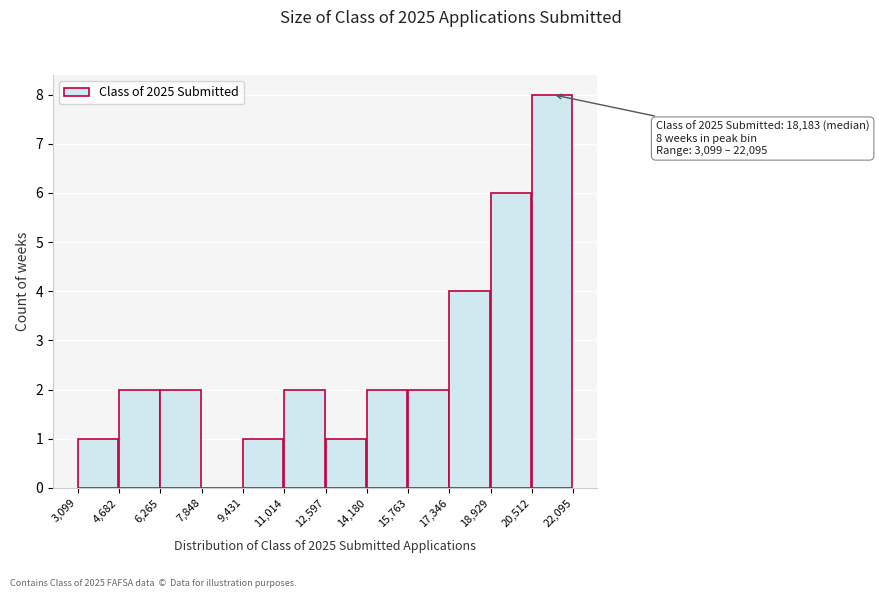

Which range on the x-axis has the tallest bar?

20,512 to 22,095